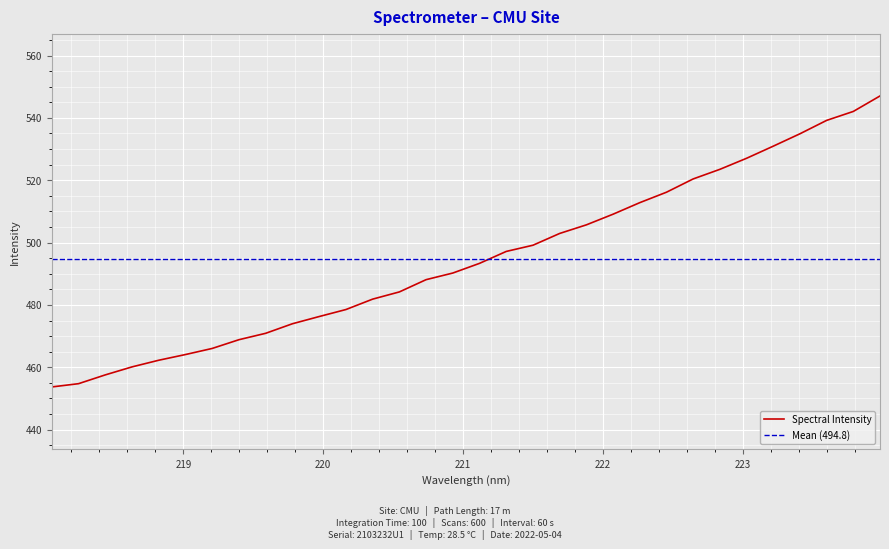

Which has a higher value, 221.3083 or 222.0721?

222.0721